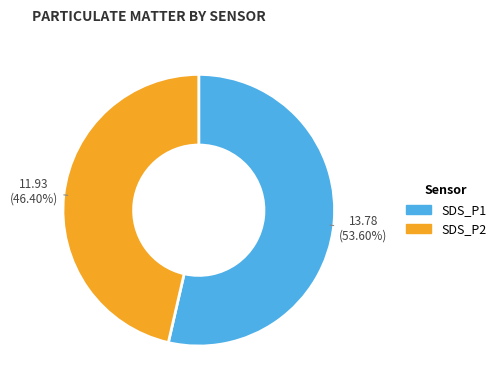

Which category has the smallest portion of the pie?

SDS_P2